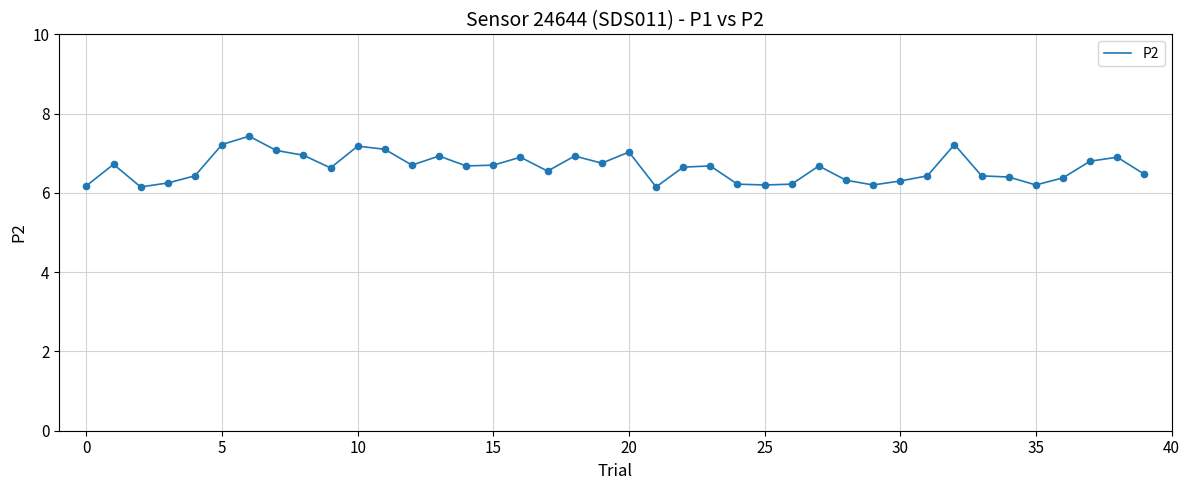

What is the maximum value shown in the chart?

7.4